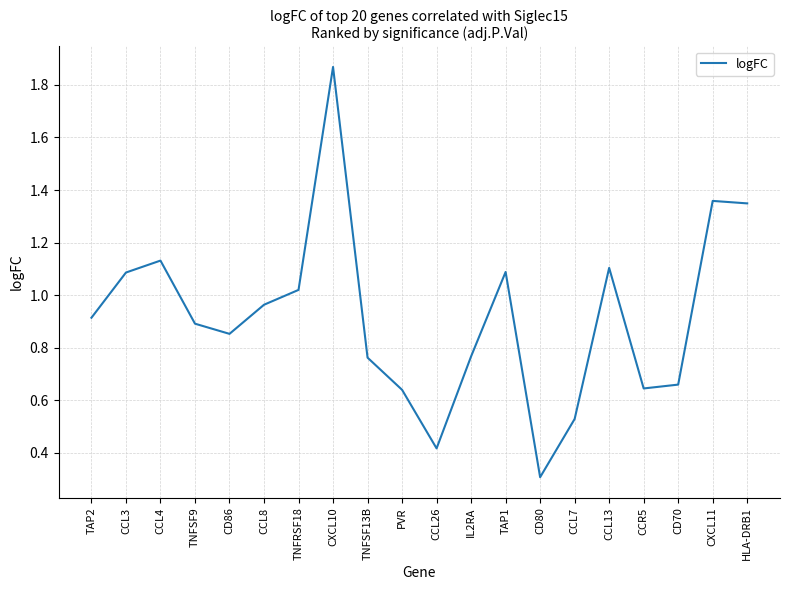

How many lines are shown in the chart?

1